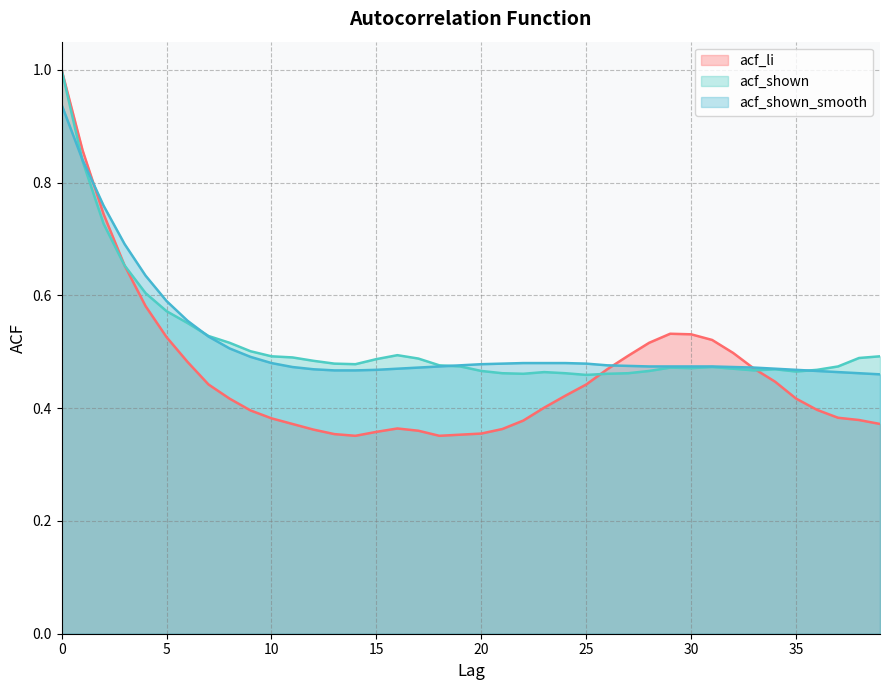

List the labels in order of acf_shown value, smallest first.

25, 22, 26, 21, 24, 27, 23, 35, 20, 28, 33, 36, 34, 32, 30, 29, 31, 19, 37, 18, 14, 13, 12, 15, 17, 38, 11, 10, 39, 16, 9, 8, 7, 6, 5, 4, 3, 2, 1, 0